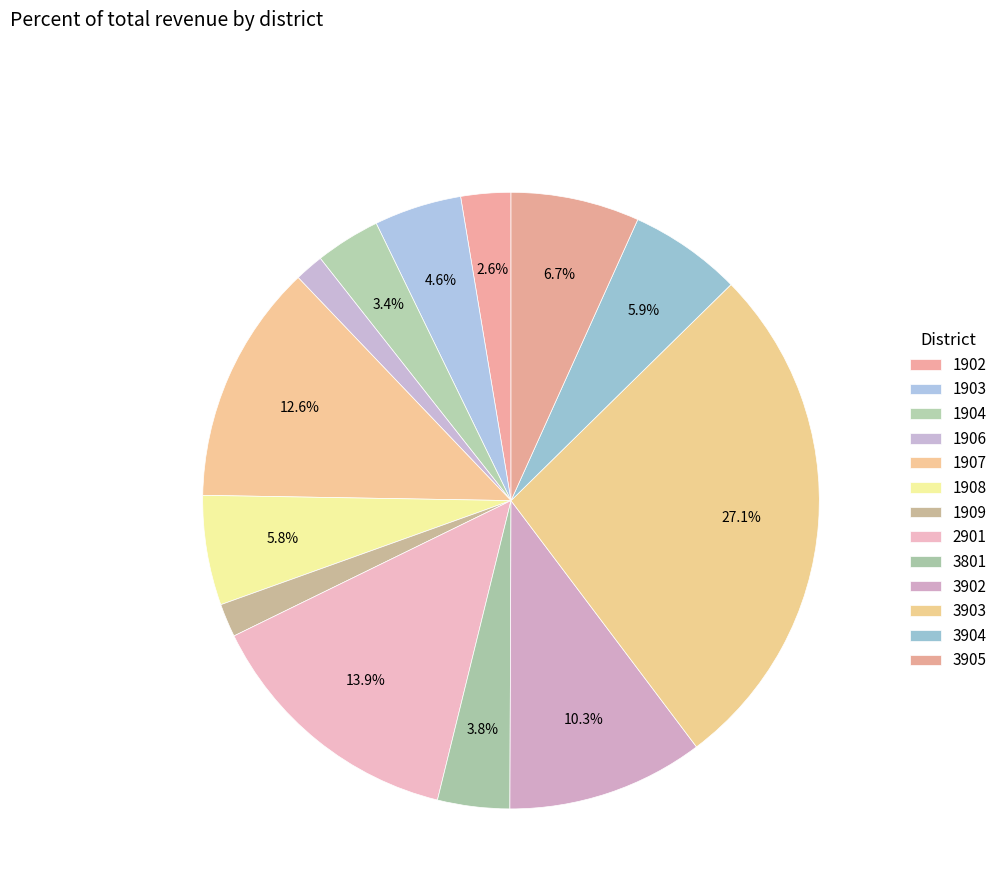

To the nearest percent, what is the average slice percentage?

8%